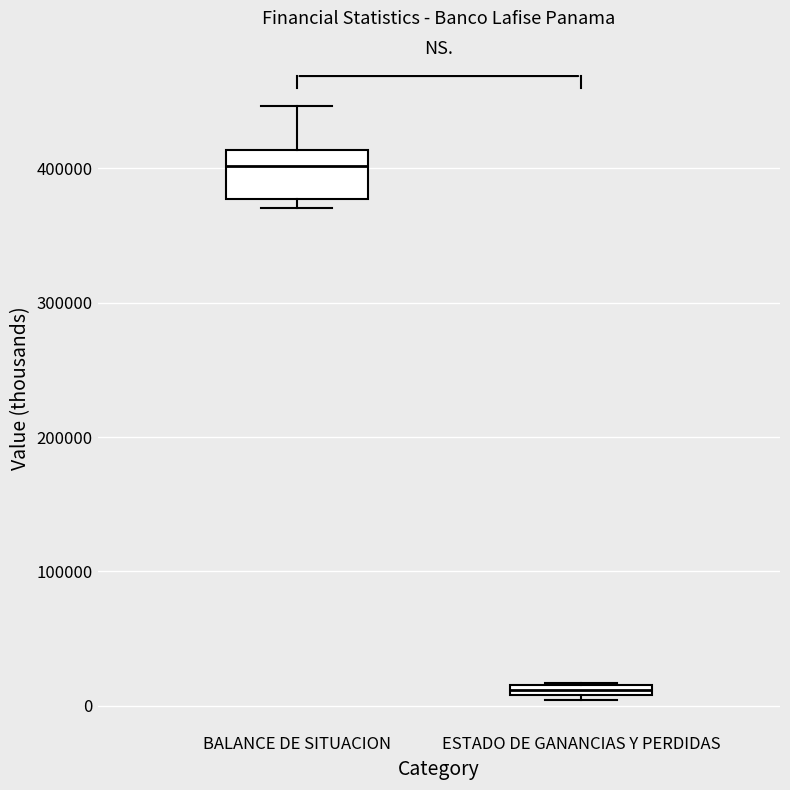

Which box is the tallest, from its lower edge to its upper edge?

BALANCE DE SITUACION